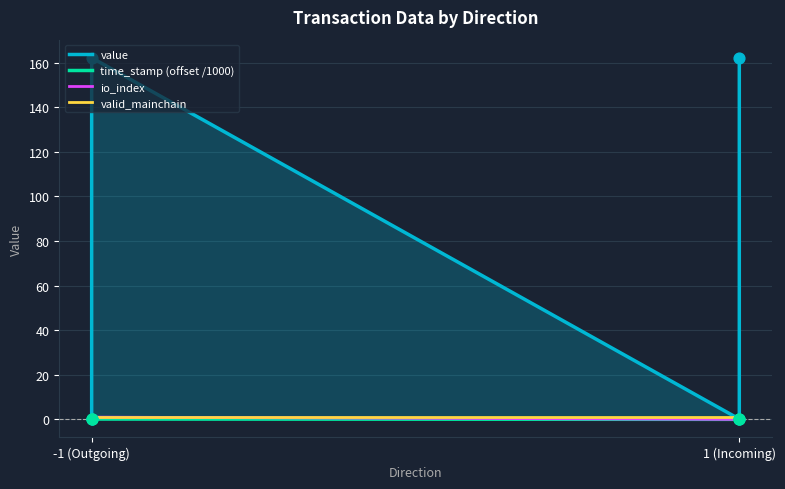

What are all the series names shown in the legend?

value, time_stamp (offset /1000), io_index, valid_mainchain